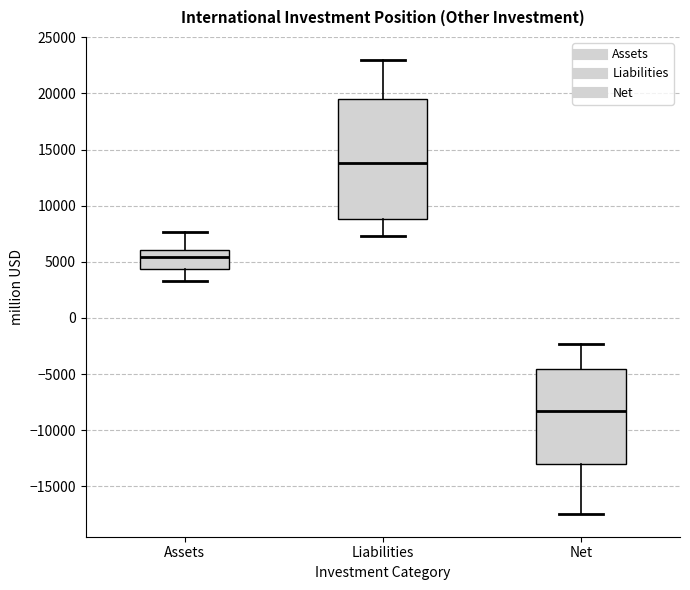

Which box's median line is the highest?

Liabilities